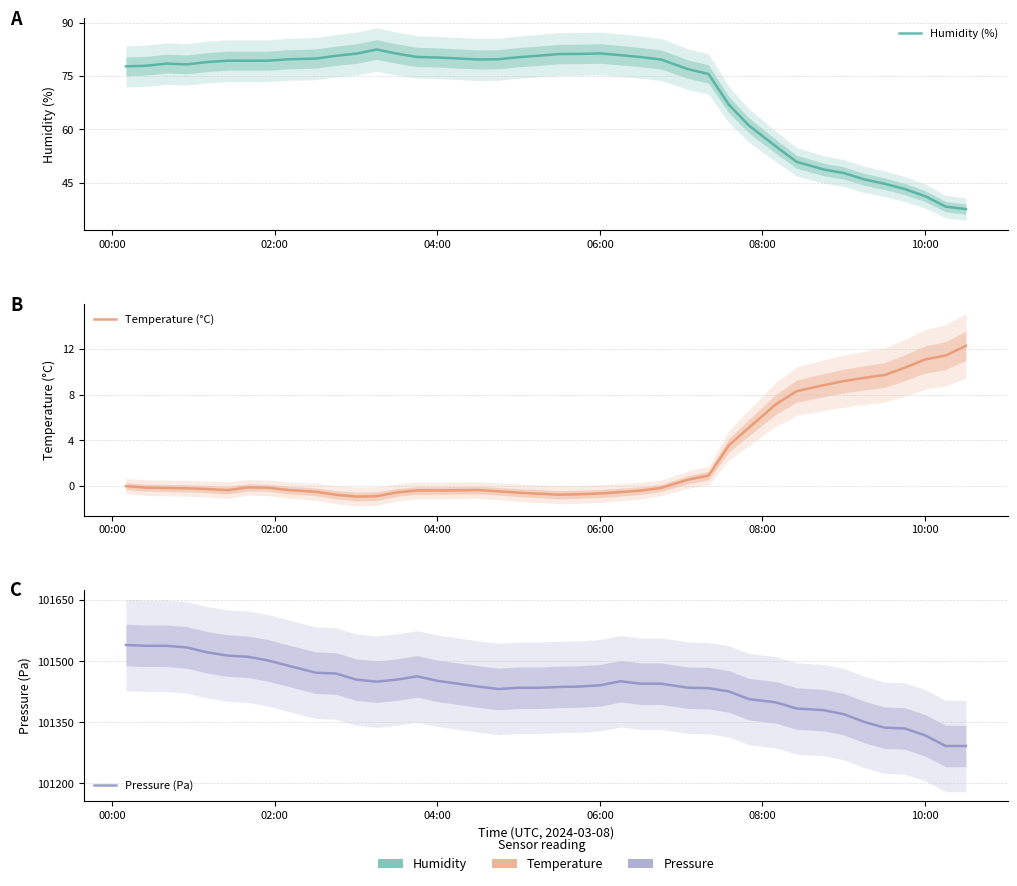

At which category is the sum across all series the highest?

00:00